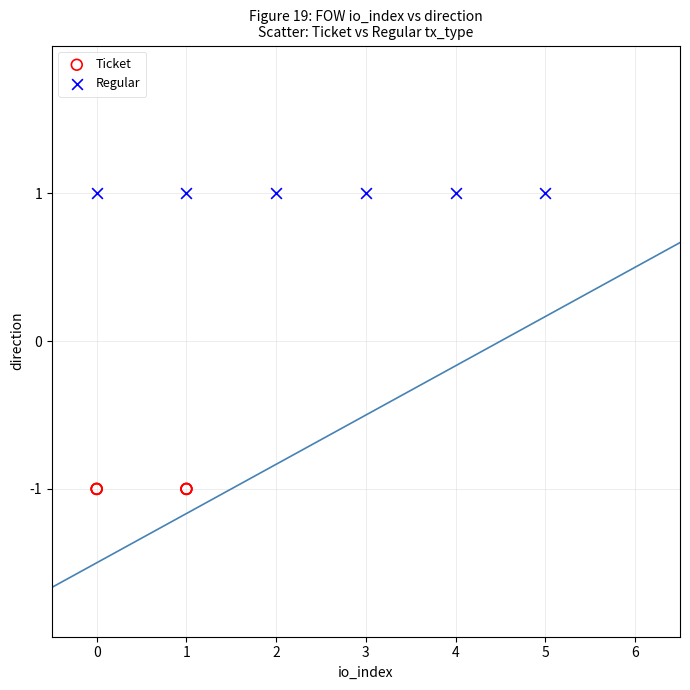

What are all the series names shown in the legend?

Ticket, Regular